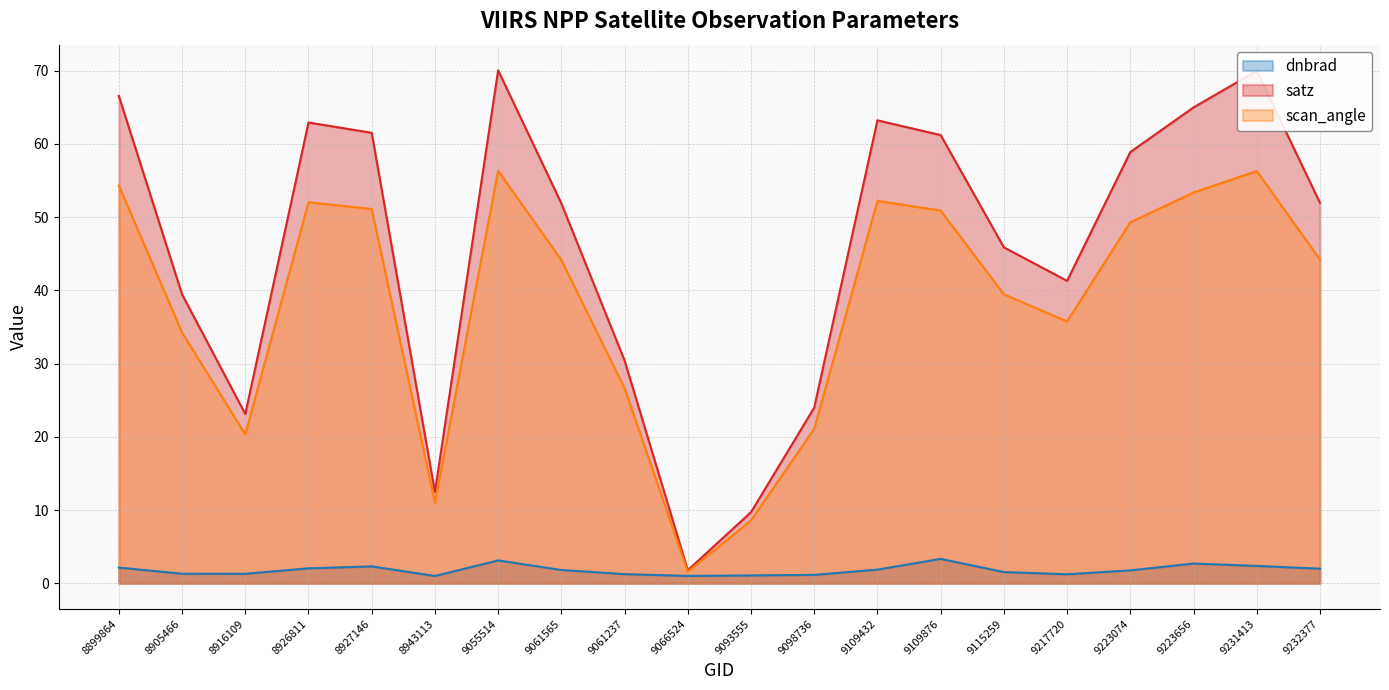

True or false: satz has a value of 85.4 at 9223656.

False